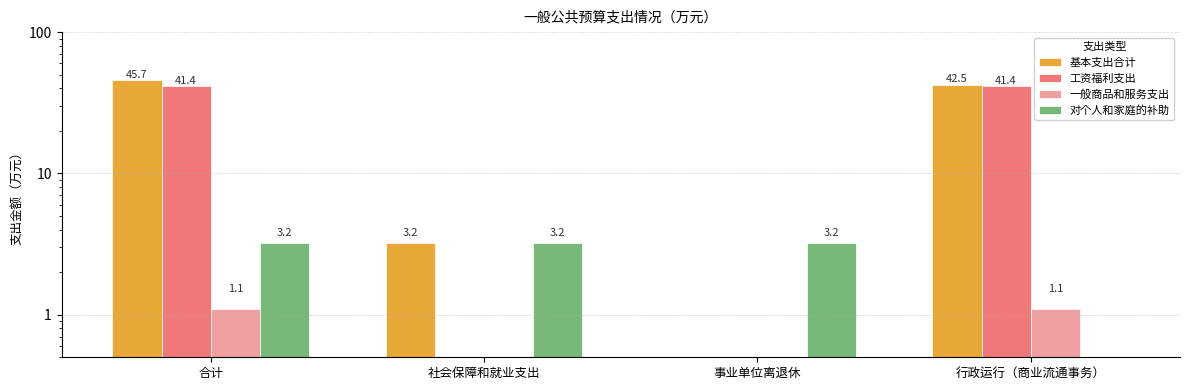

How many distinct data groups are displayed?

4